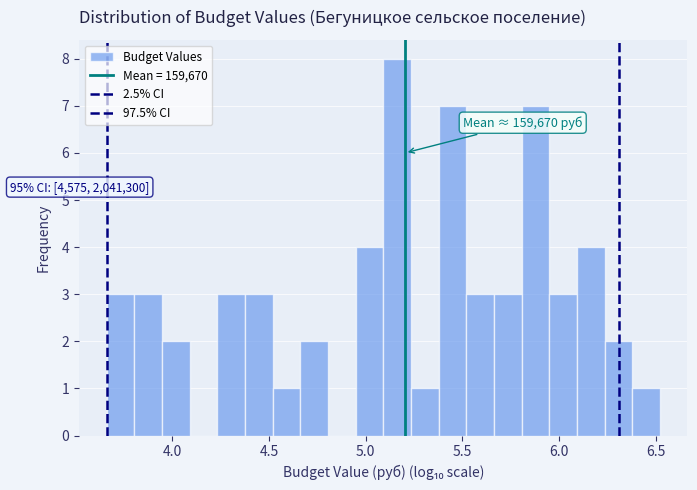

Read against the x-axis, roughly where is the centre of the tallest bar?

5.15